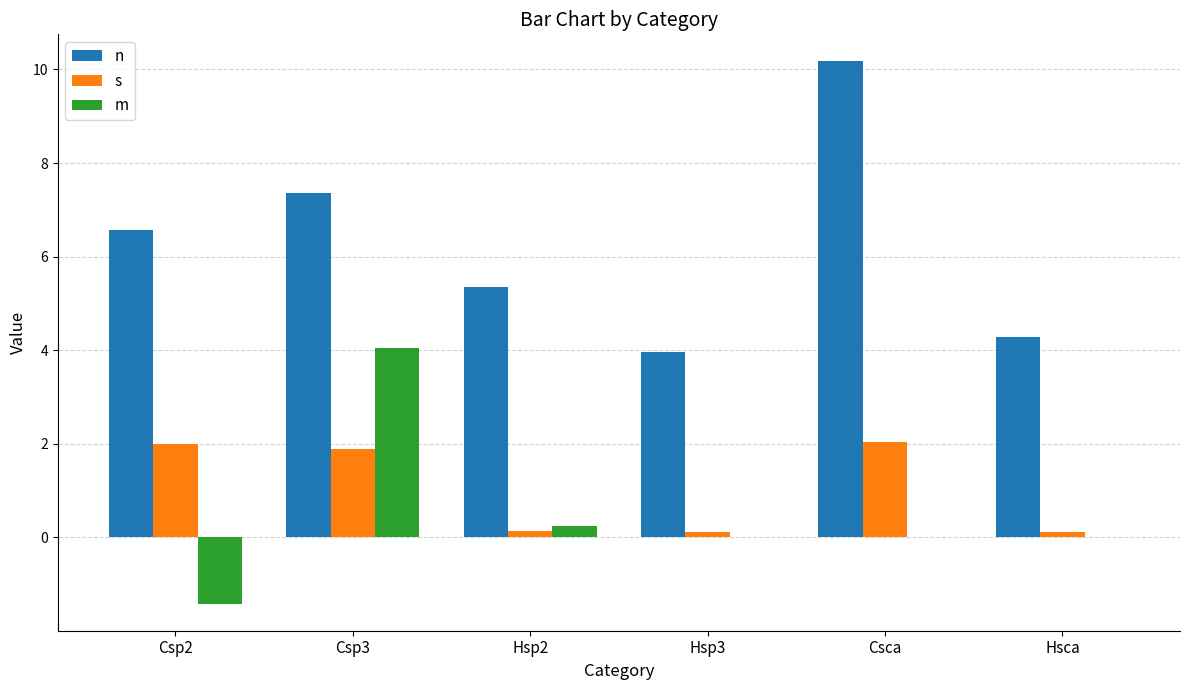

How many distinct data groups are displayed?

3